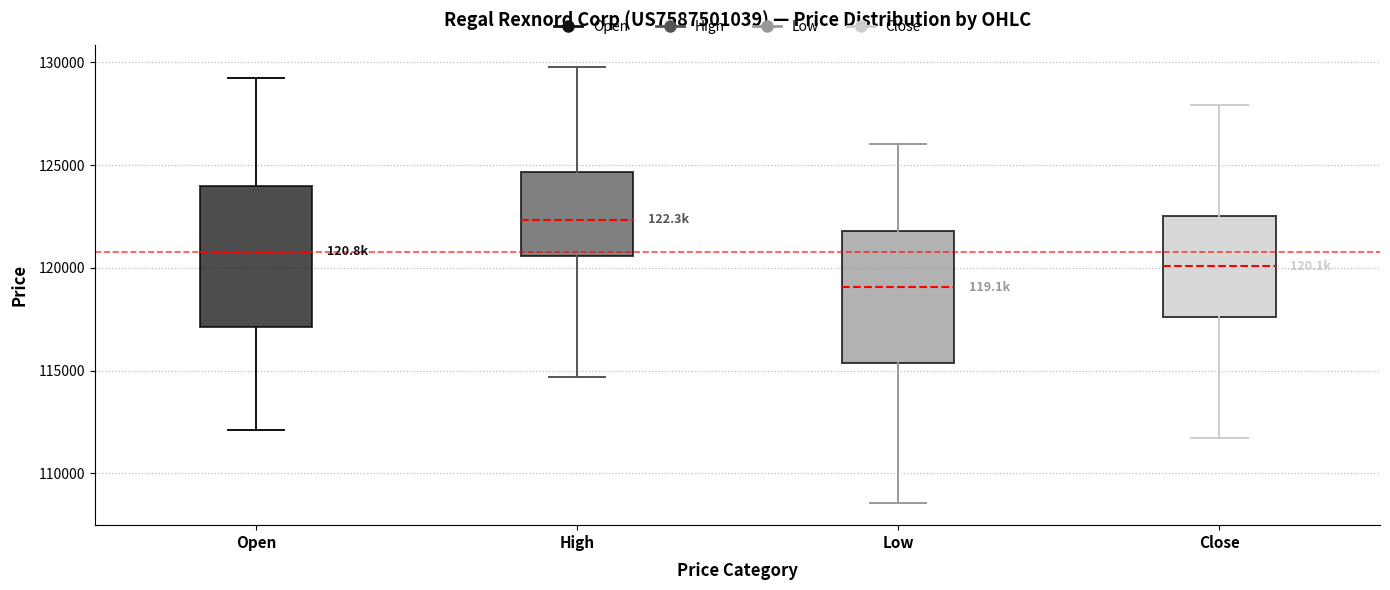

Reading left to right, read every box against the y-axis: the position of its median line, the range the box covers, and the ends of its whiskers. The values are not printed on the chart, so give them approximately, as read against the axis.

Open: median 121000, box 117000 to 124000, whiskers 112000 to 129000
High: median 122500, box 120500 to 124500, whiskers 114500 to 130000
Low: median 119000, box 115500 to 122000, whiskers 108500 to 126000
Close: median 120000, box 117500 to 122500, whiskers 111500 to 128000